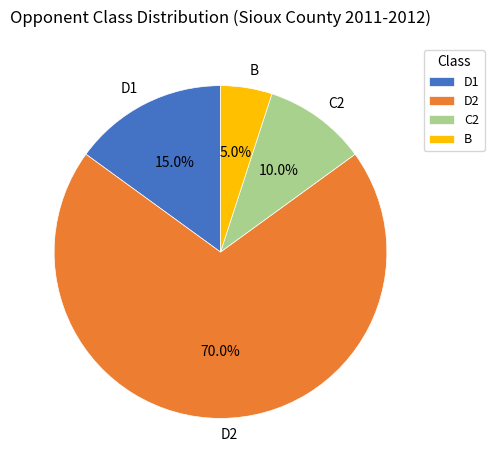

Approximately how many times larger is the value at B compared to C2?

0.5